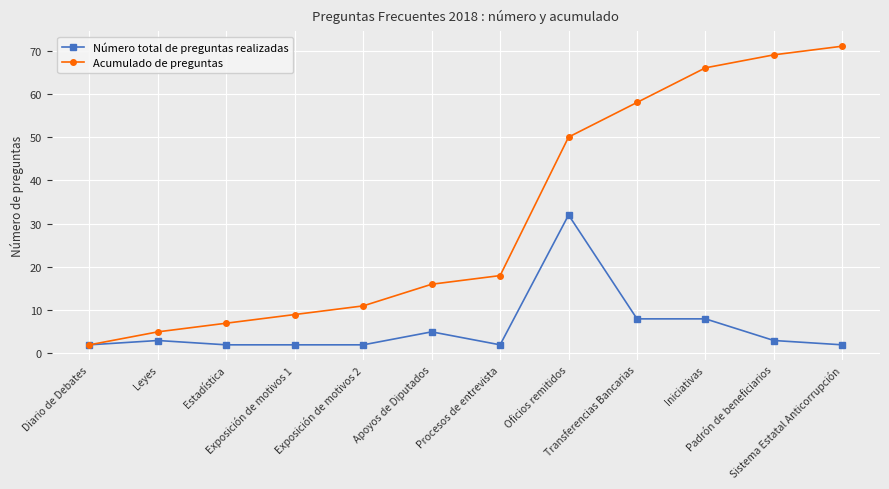

What is the label of the 11th point from the left?

Padrón de beneficiarios